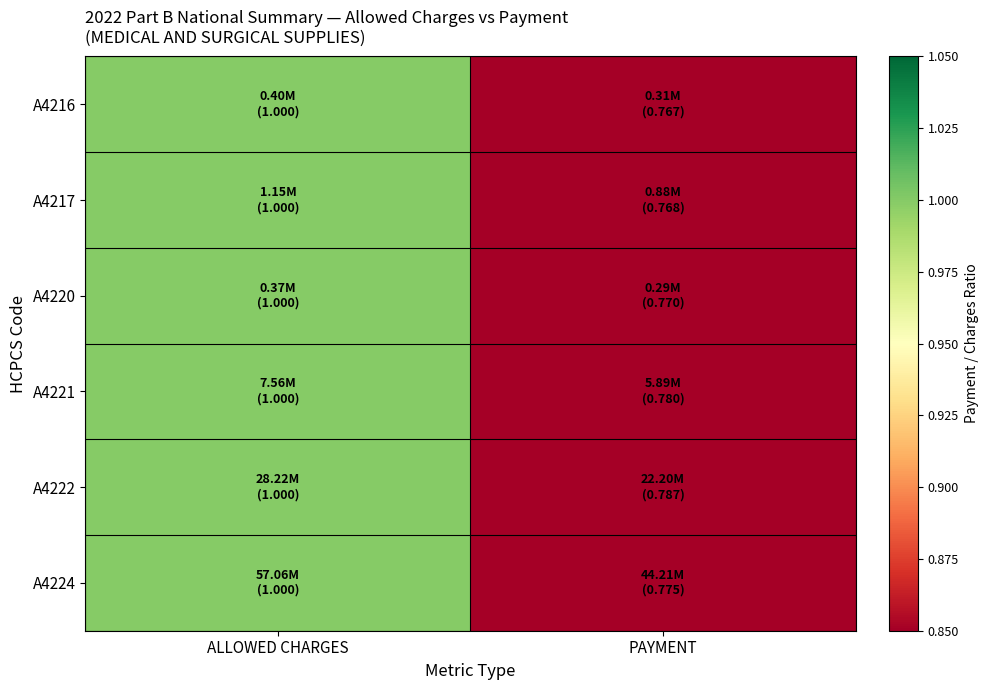

At which category does the chart reach its peak across all series?

ALLOWED CHARGES